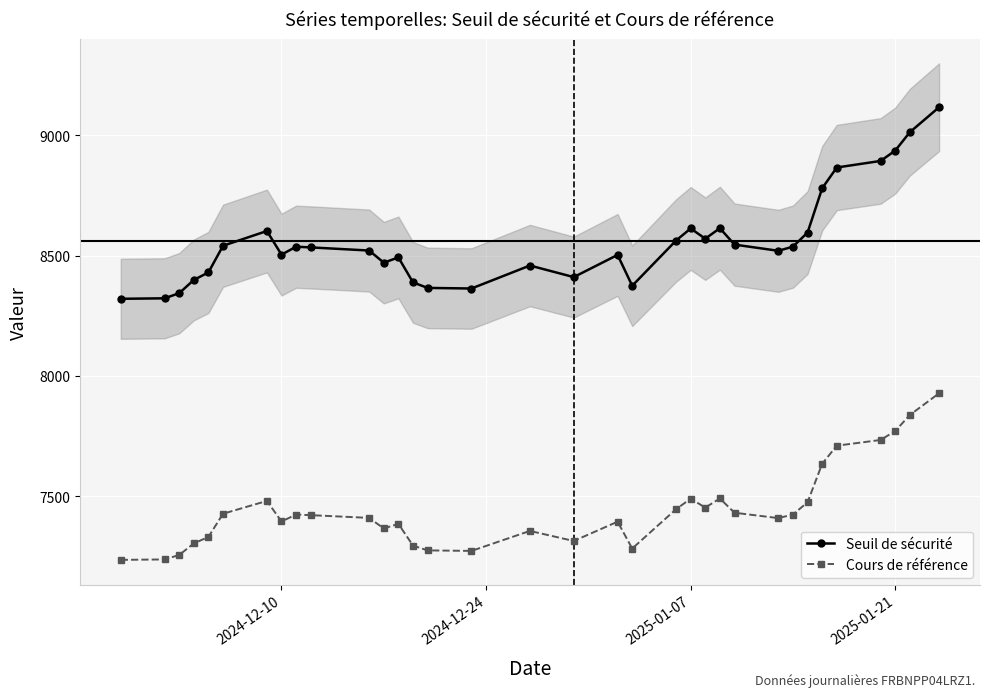

What is the minimum value for Seuil de sécurité?

8320.4